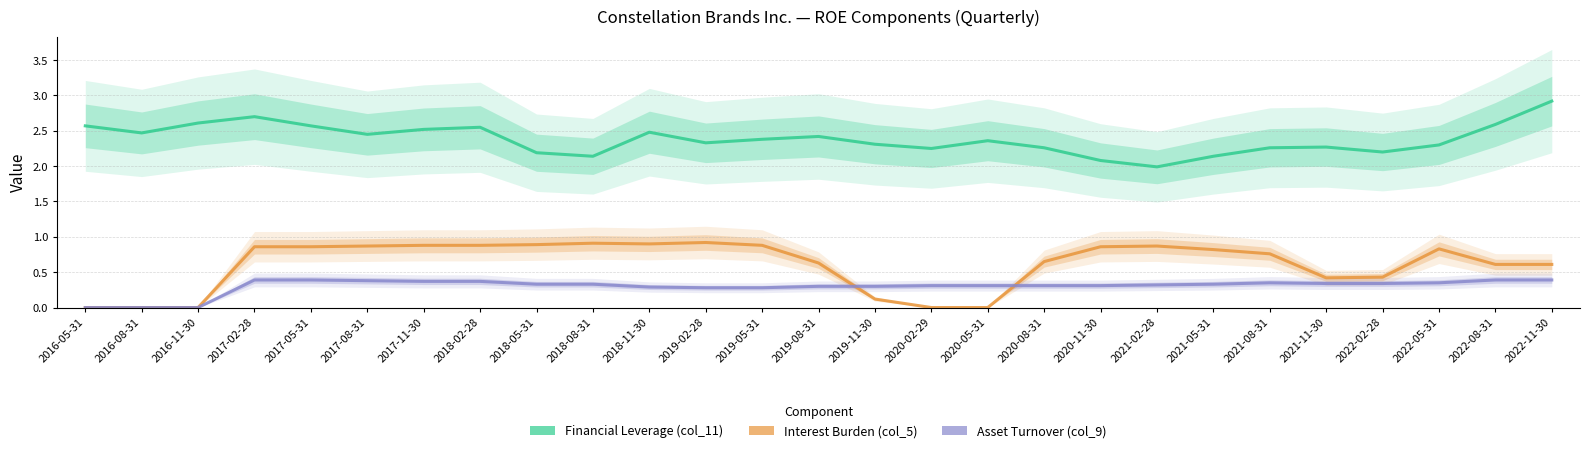

The value of Interest Burden (col_5) at 2021-02-28 is 0.9. True or false?

True